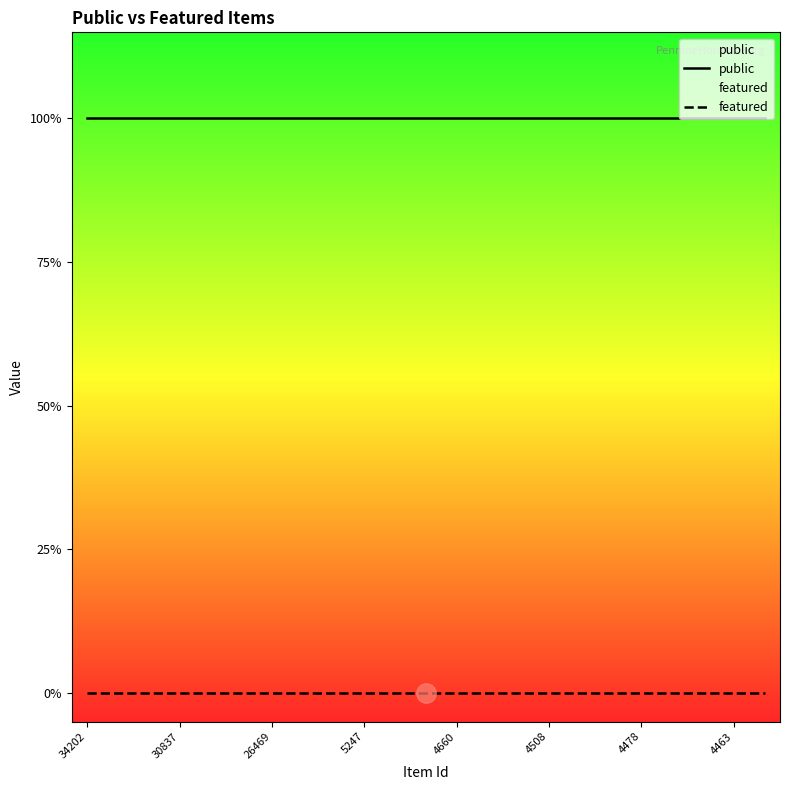

What is the label of the 8th point from the left?

4463